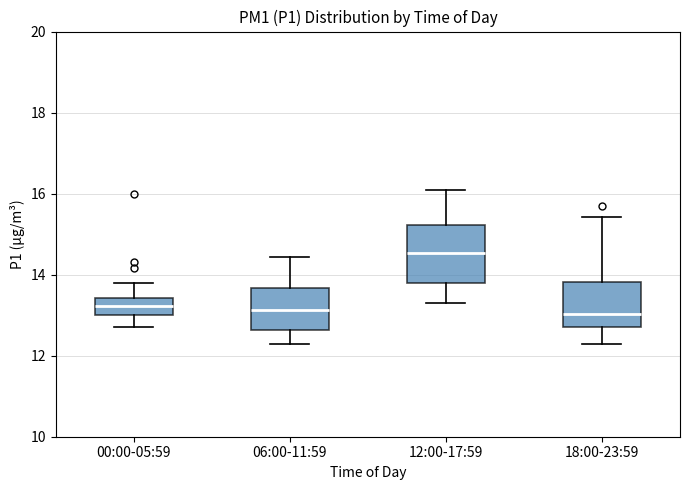

Which box's median line is the highest?

12:00-17:59